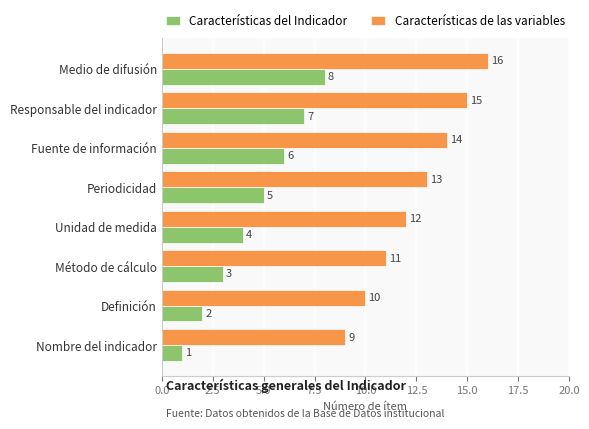

What is the spread (max minus min) of values at Medio de difusión?

8